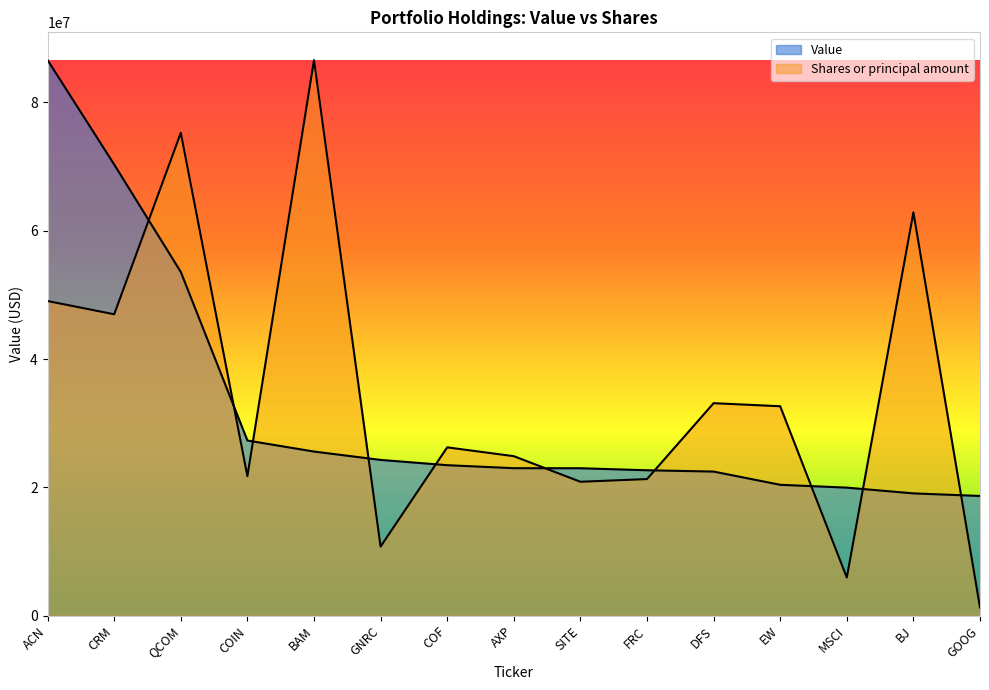

In Shares or principal amount, how many points are higher than both neighbors (excluding endpoints)?

5